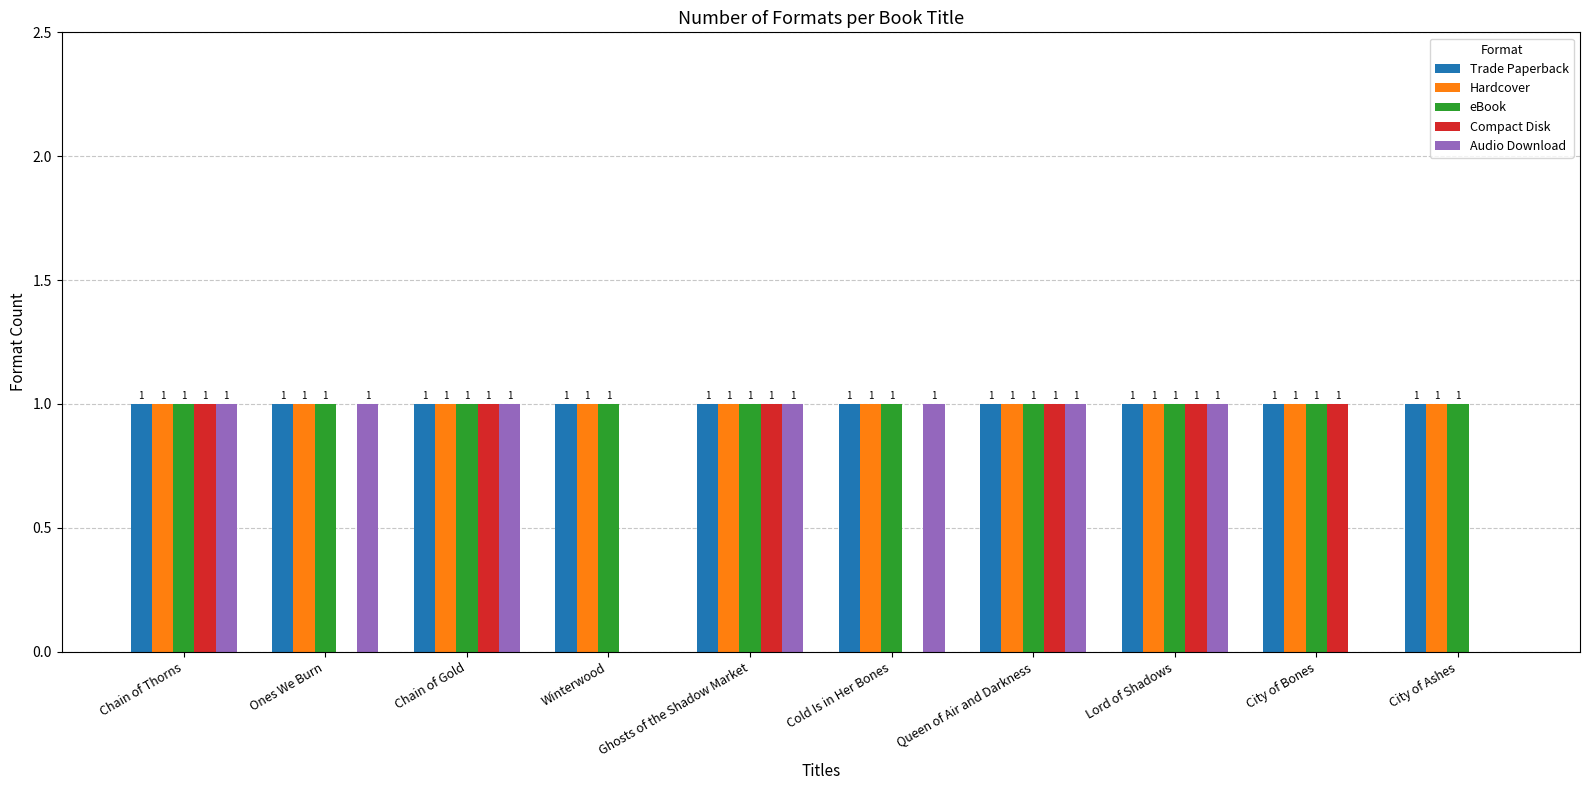

Reading left to right, extract all data points from this chart.

Trade Paperback: 1	1	1	1	1	1	1	1	1	1
Hardcover: 1	1	1	1	1	1	1	1	1	1
eBook: 1	1	1	1	1	1	1	1	1	1
Compact Disk: 1	0	1	0	1	0	1	1	1	0
Audio Download: 1	1	1	0	1	1	1	1	0	0